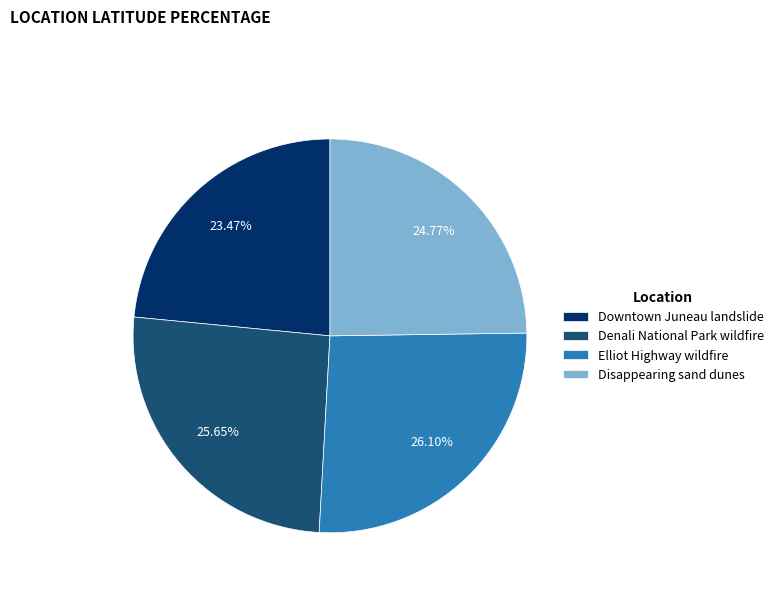

How many slices are in this pie chart?

4